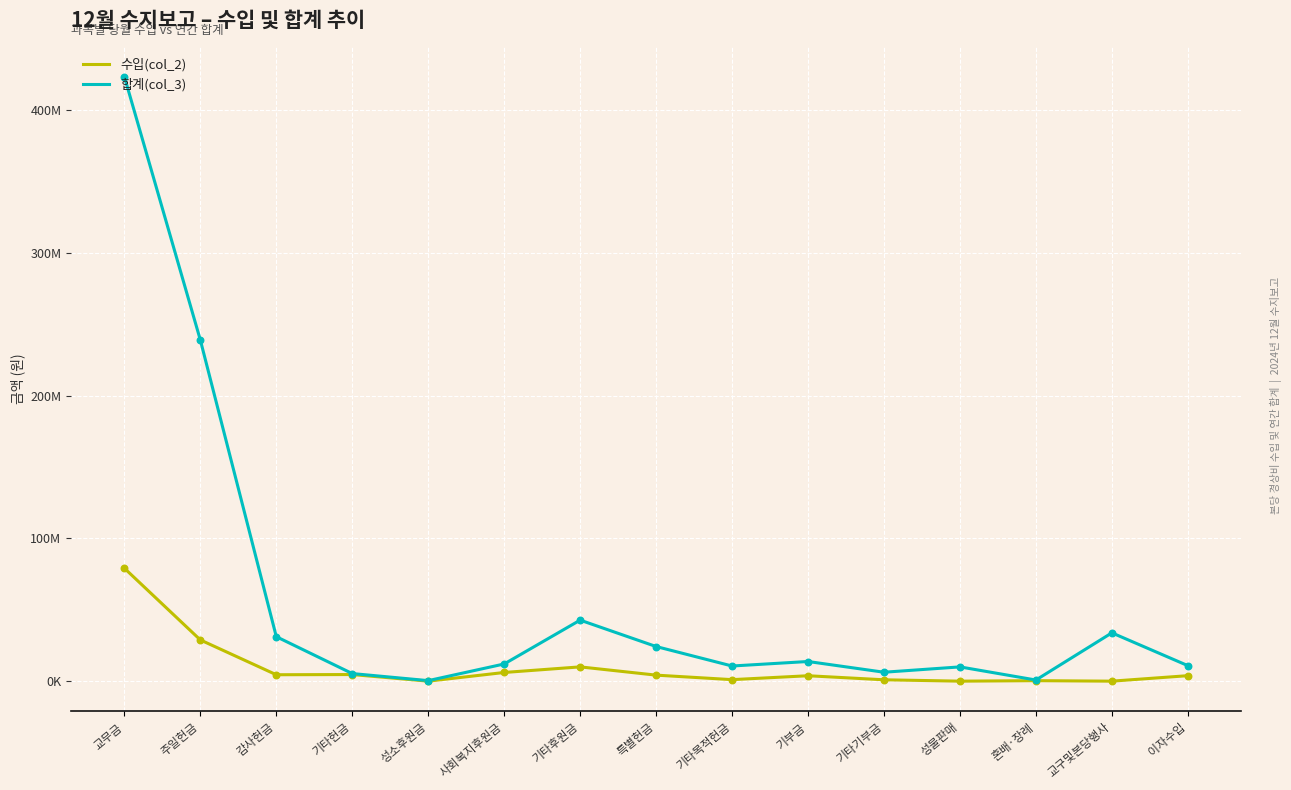

Is this an area chart (filled region under the line)?

No